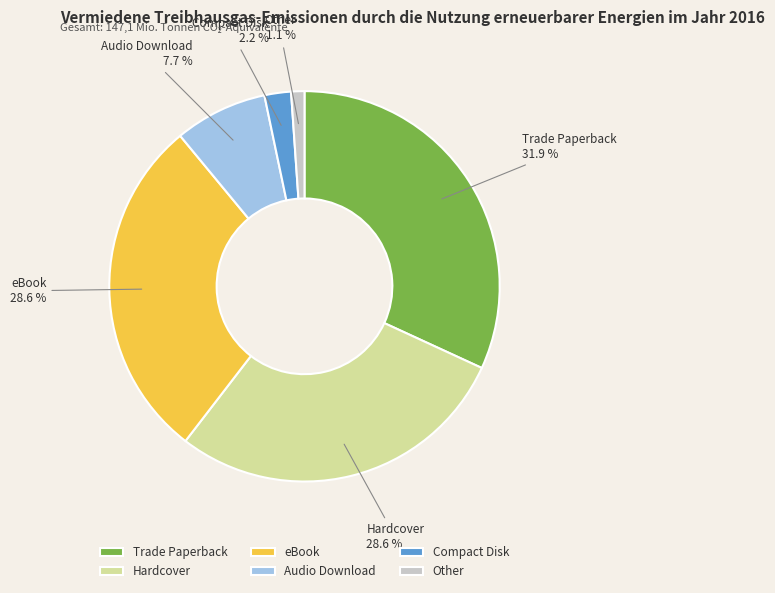

Count the number of slices in the pie.

6